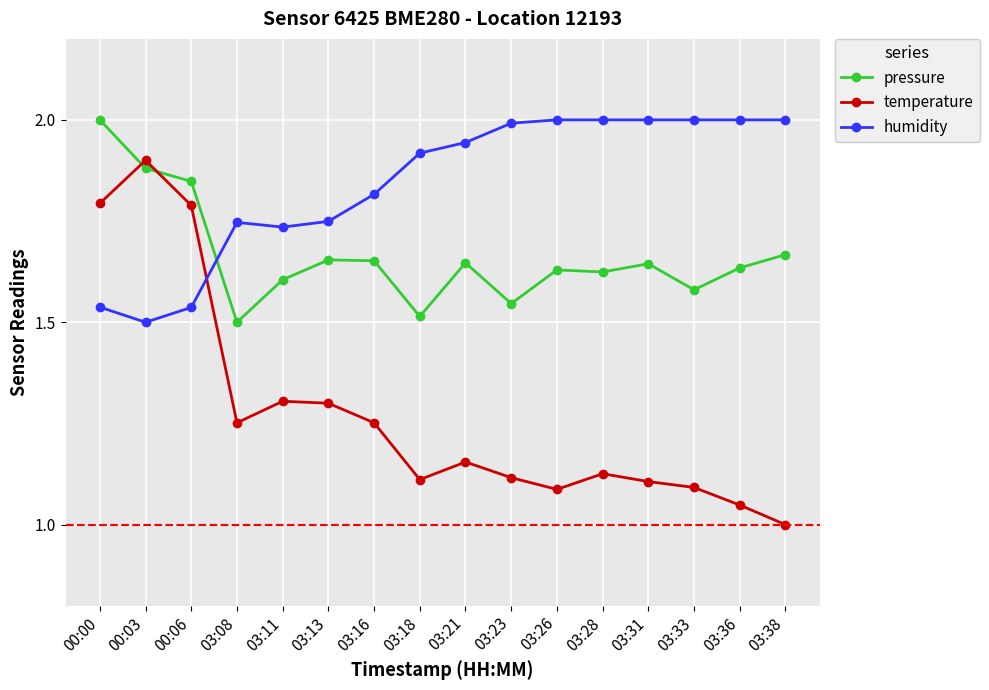

What is the highest value of the pressure series?

2.0